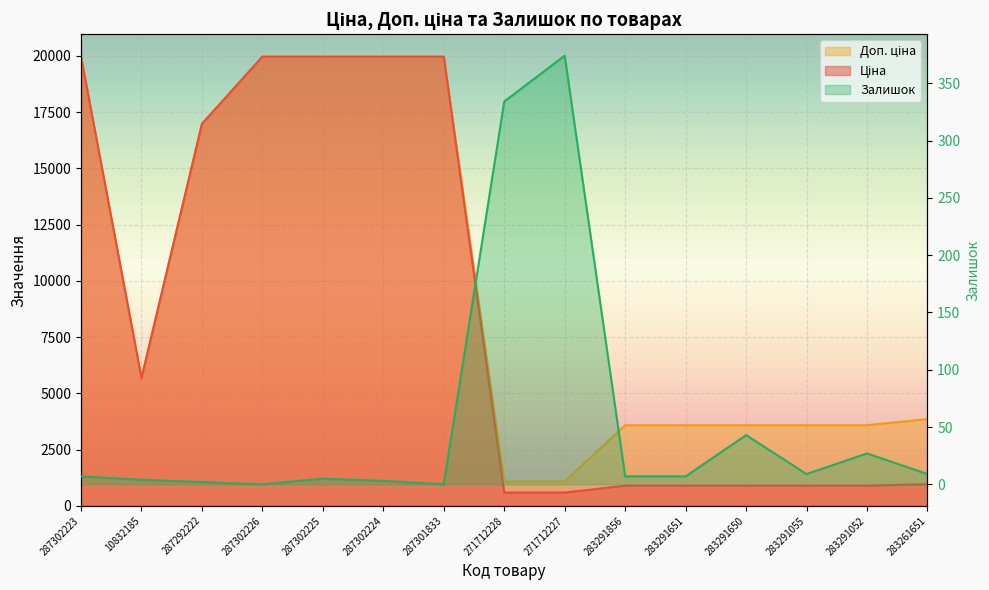

True or false: Доп. ціна has a value of 3583.6 at 283291856.

True